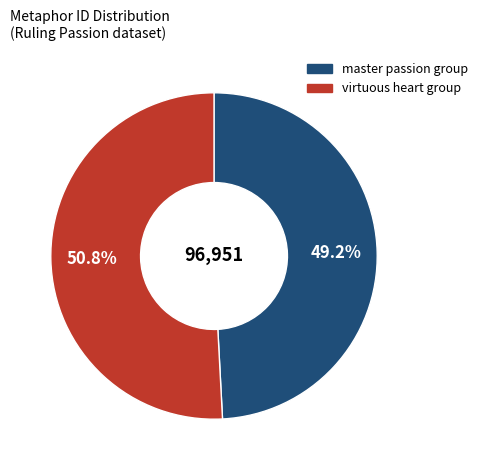

Does any single category account for the majority?

Yes